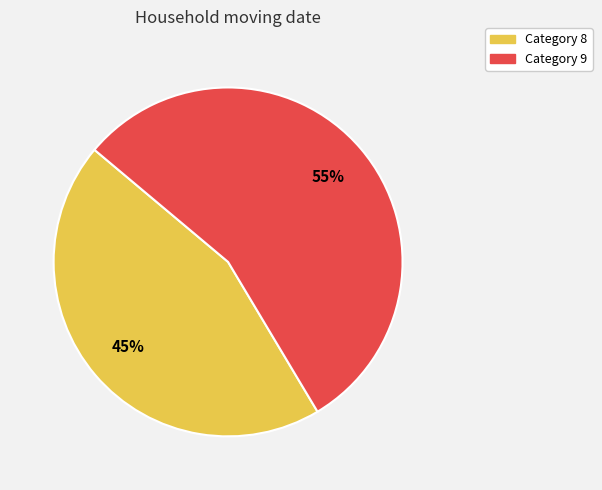

To the nearest percent, what is the average slice percentage?

50%